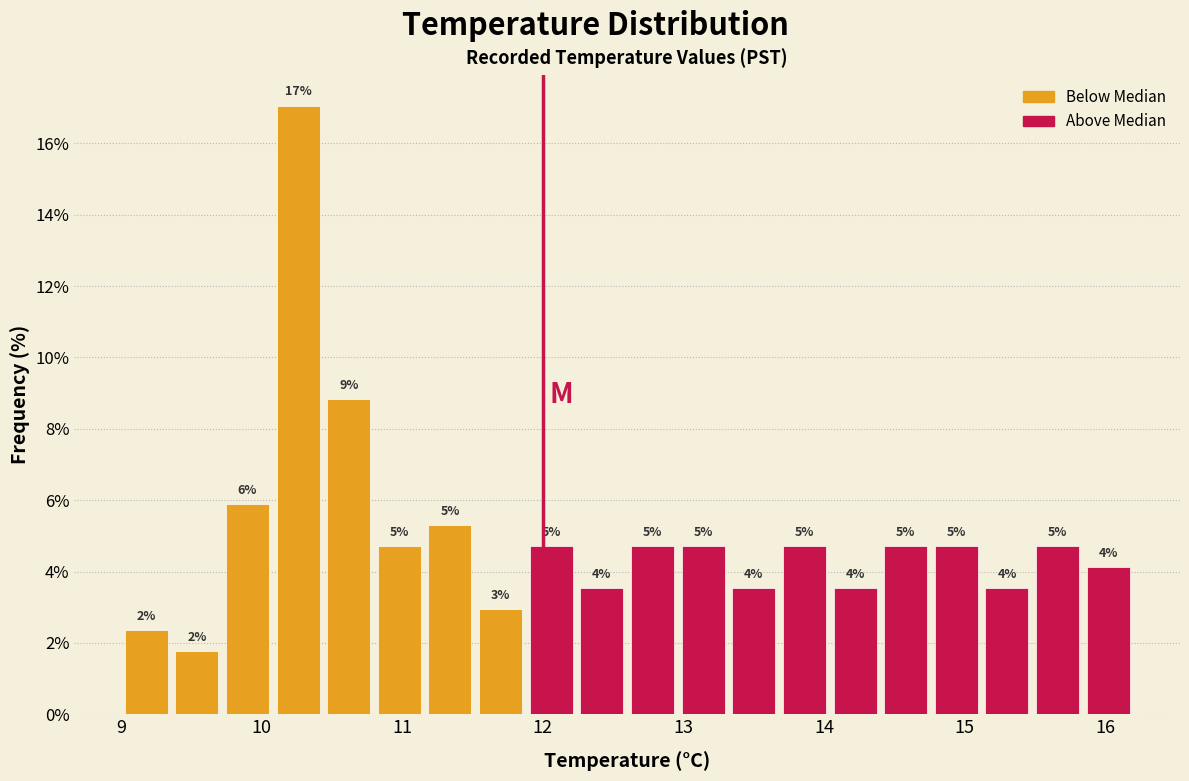

Read against the x-axis, roughly where is the centre of the tallest bar?

10.3